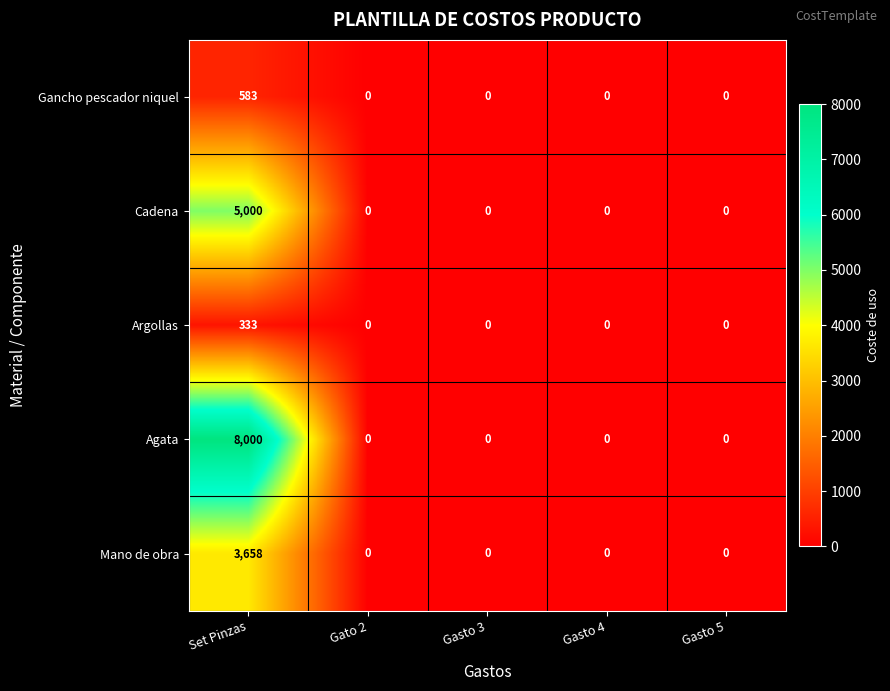

Which series has the widest spread of values?

Agata